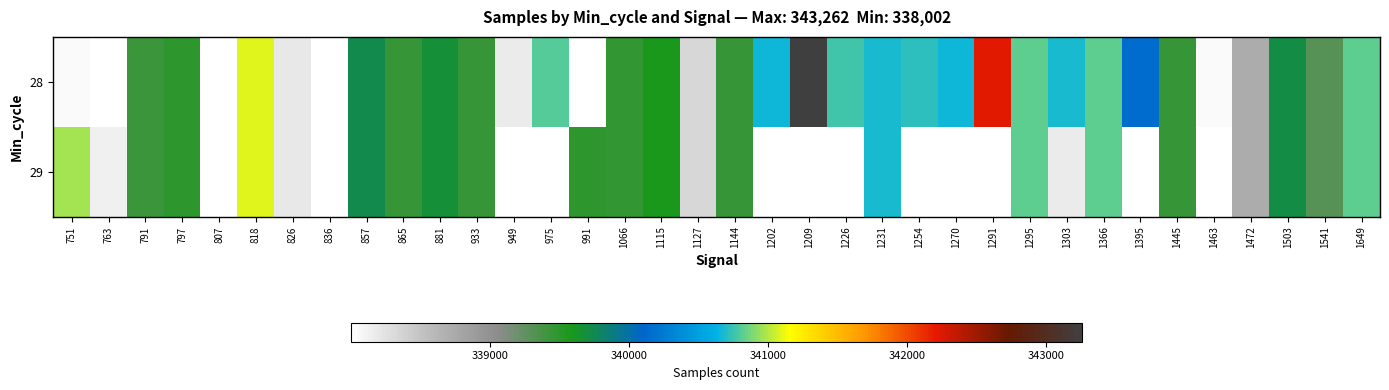

The value of 28 at 1115 is 339596.0. True or false?

True